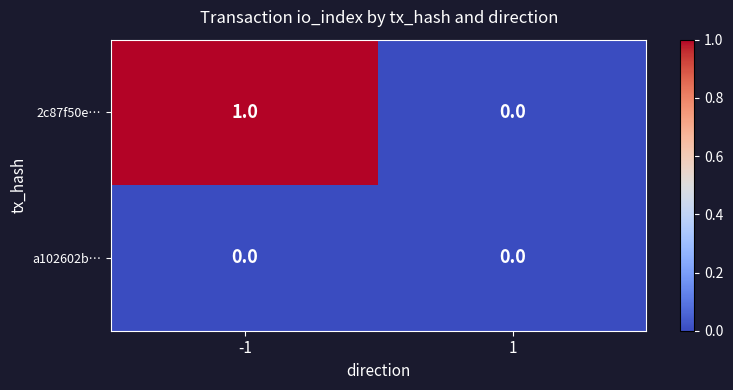

Which series has the widest spread of values?

2c87f50e…